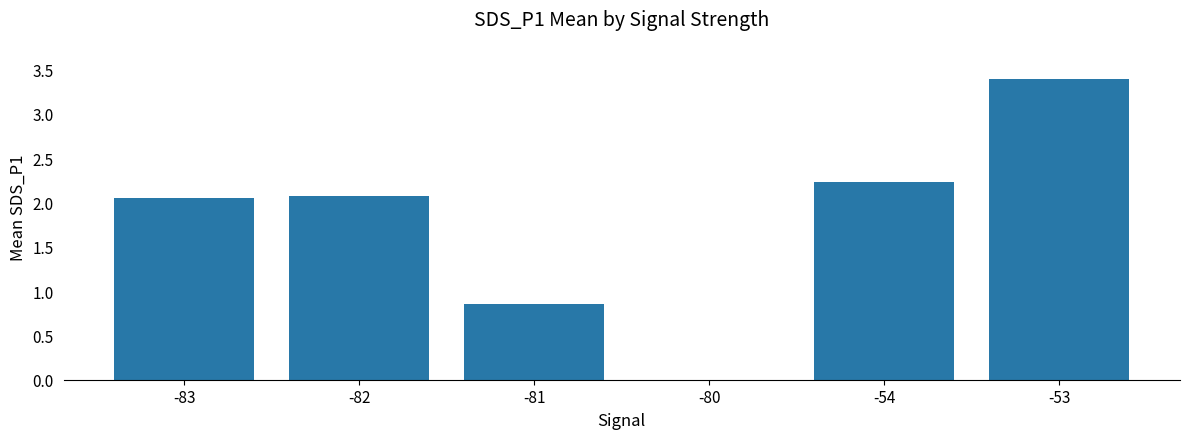

What is the sum of the values at -80 and -54?

2.2